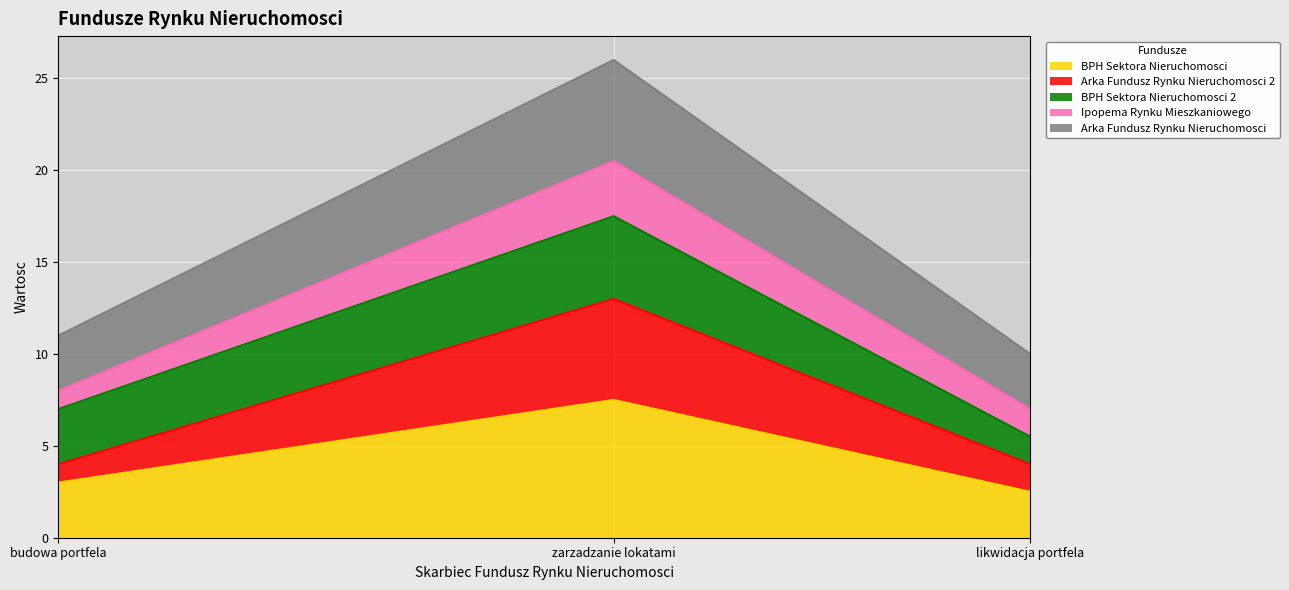

Reading left to right, what are the values for BPH Sektora Nieruchomosci?

budowa portfela=3.0	zarzadzanie lokatami=7.5	likwidacja portfela=2.5